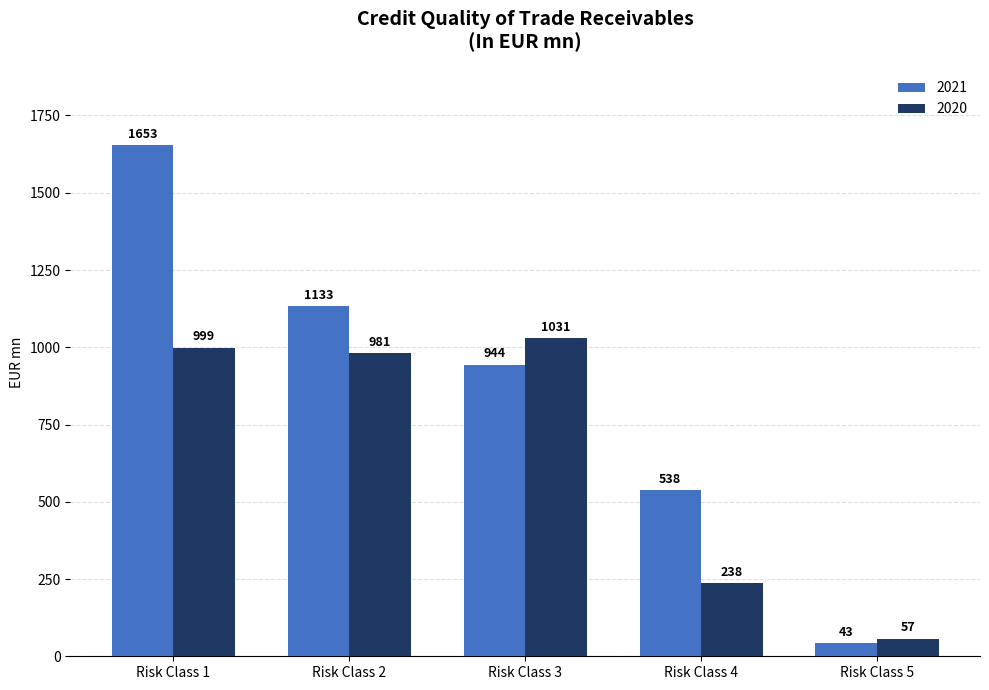

What is the sum of all 2021 values?

4311